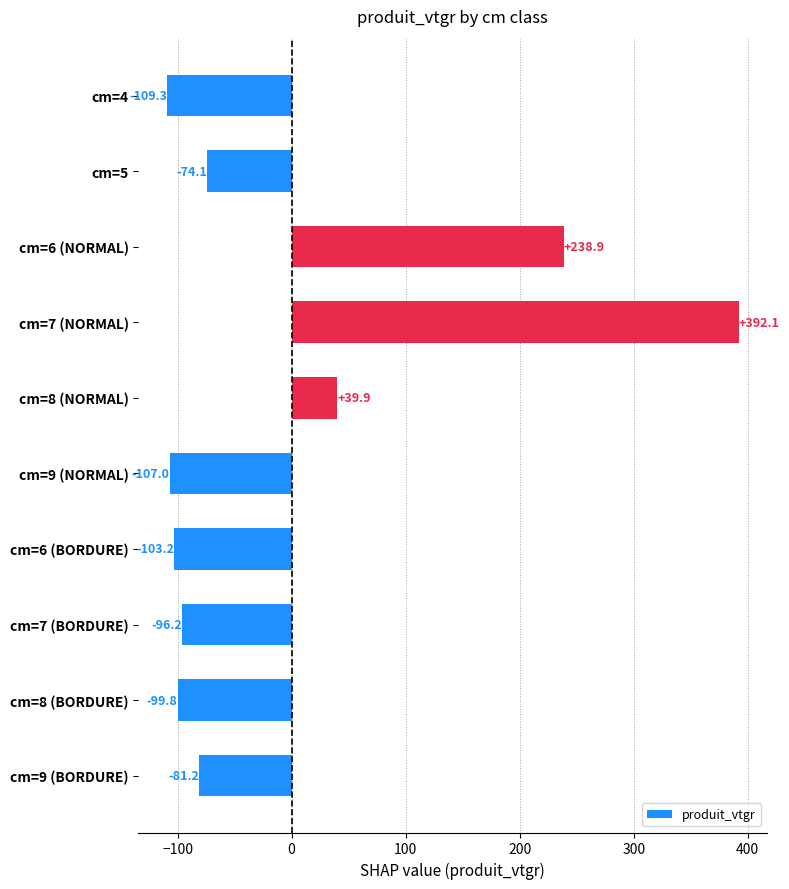

Rank the categories by value from lowest to highest.

cm=4, cm=9 (NORMAL), cm=6 (BORDURE), cm=8 (BORDURE), cm=7 (BORDURE), cm=9 (BORDURE), cm=5, cm=8 (NORMAL), cm=6 (NORMAL), cm=7 (NORMAL)